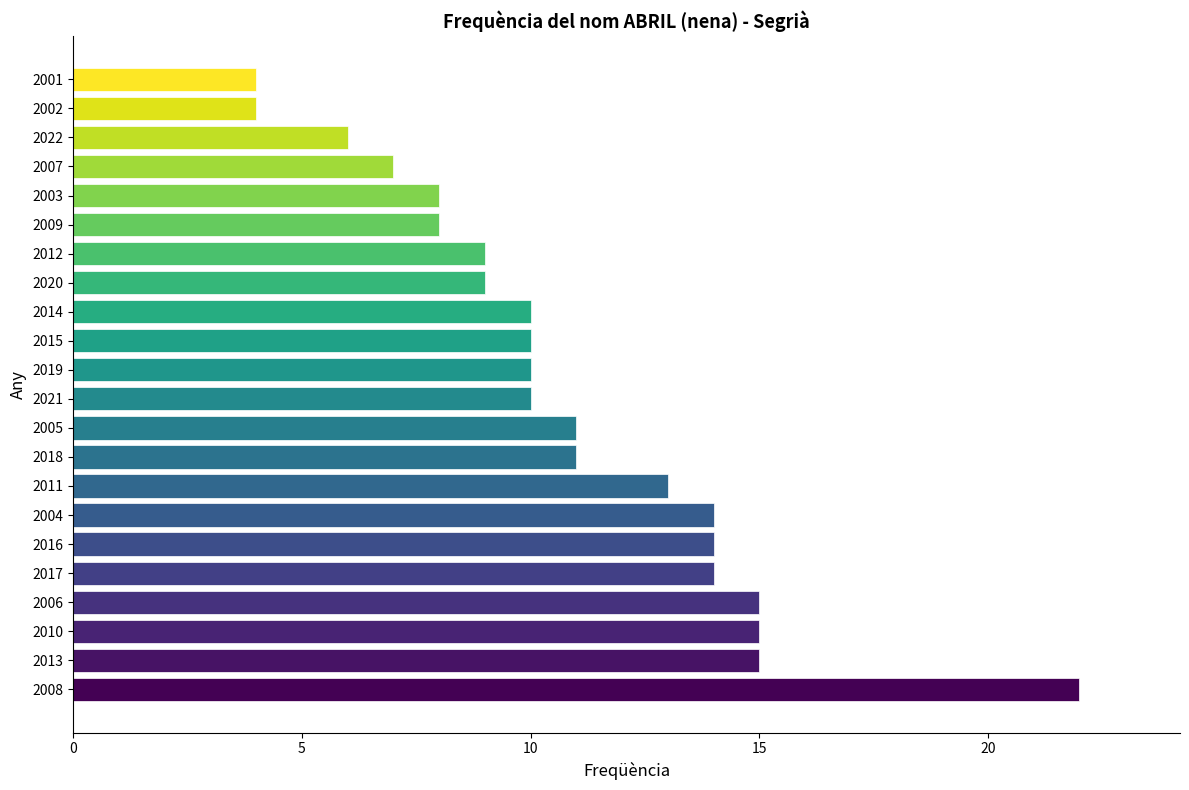

What is the difference between the second highest and minimum values?

11